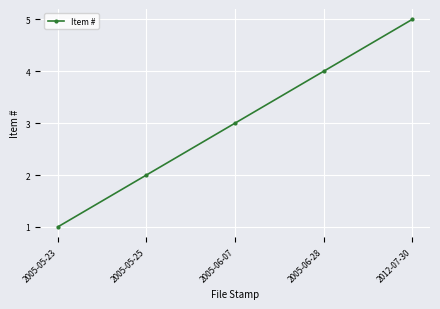

What is the change in value from 2005-05-23 to 2005-06-07?

+2